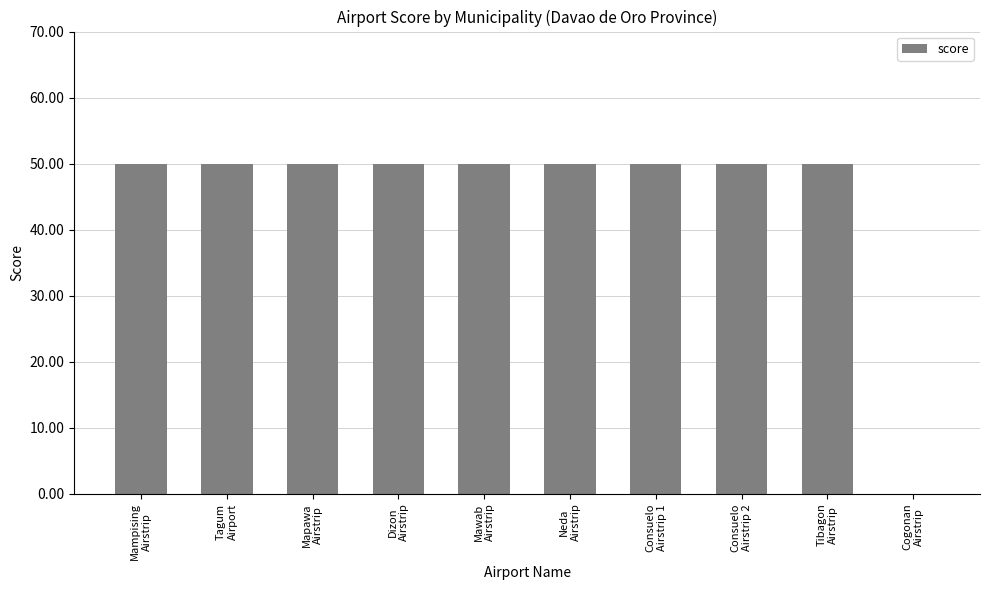

Reading right to left, list all the values displayed in this chart.

Cogonan
Airstrip=0	Tibagon
Airstrip=50	Consuelo
Airstrip 2=50	Consuelo
Airstrip 1=50	Neda
Airstrip=50	Mawab
Airstrip=50	Dizon
Airstrip=50	Mapawa
Airstrip=50	Tagum
Airport=50	Mampising
Airstrip=50